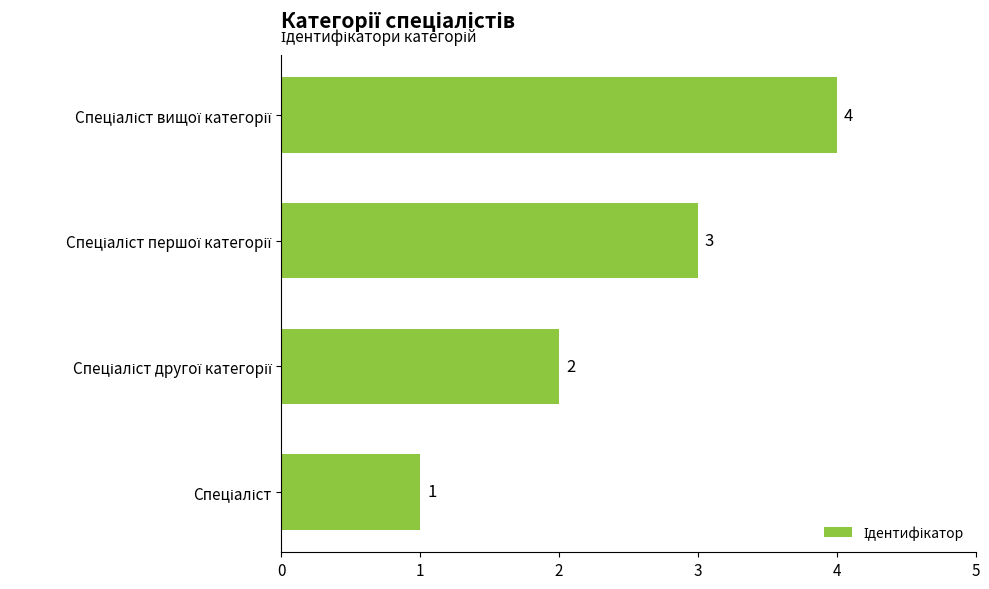

Does the chart contain stacked bars?

No